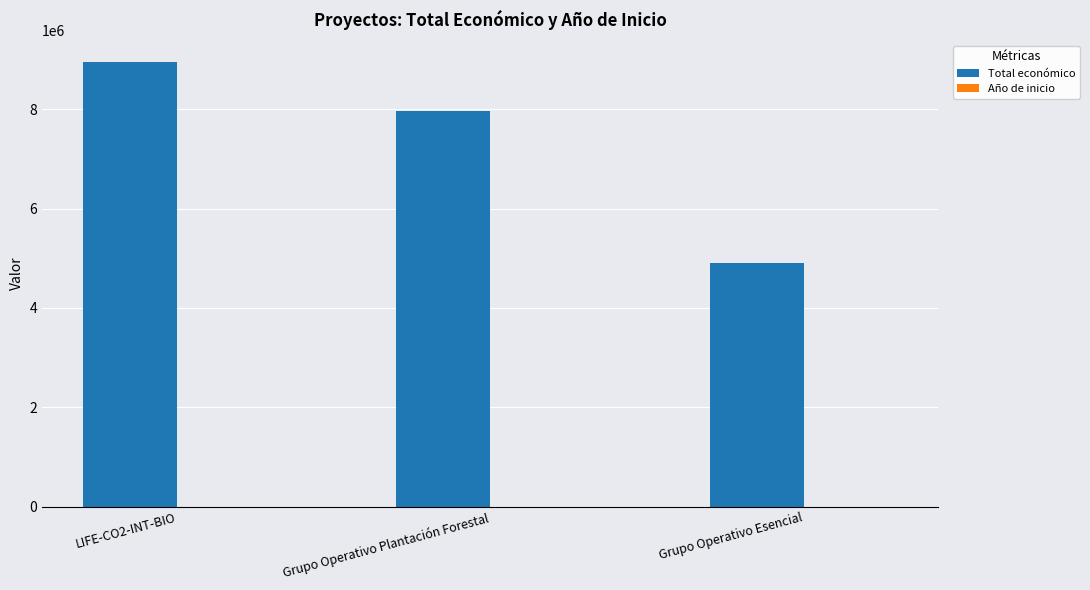

Which series changed the most between Grupo Operativo Plantación Forestal and Grupo Operativo Esencial?

Total económico